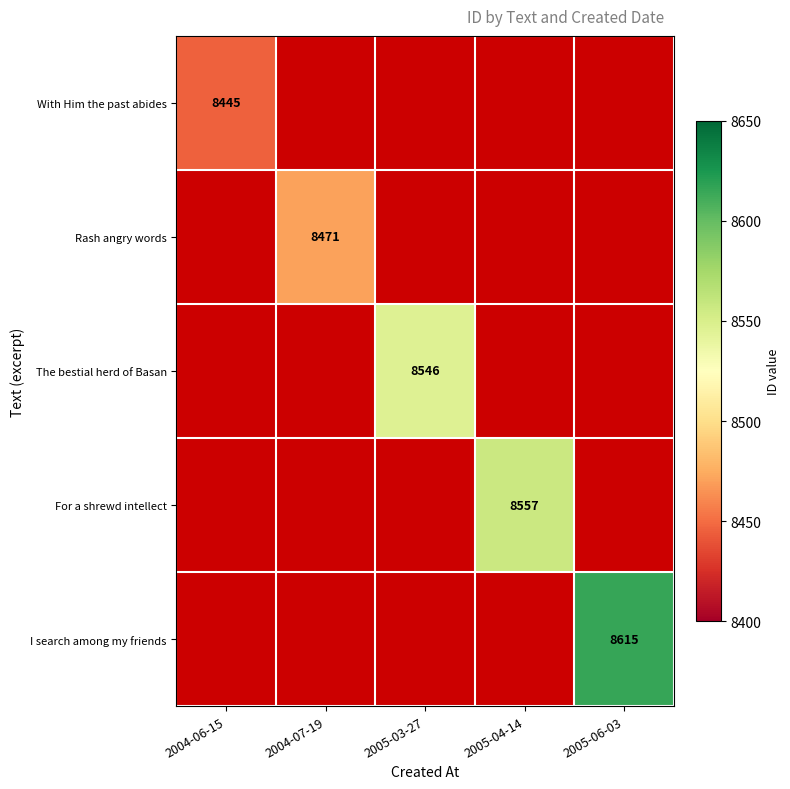

Count the number of data series in this chart.

5